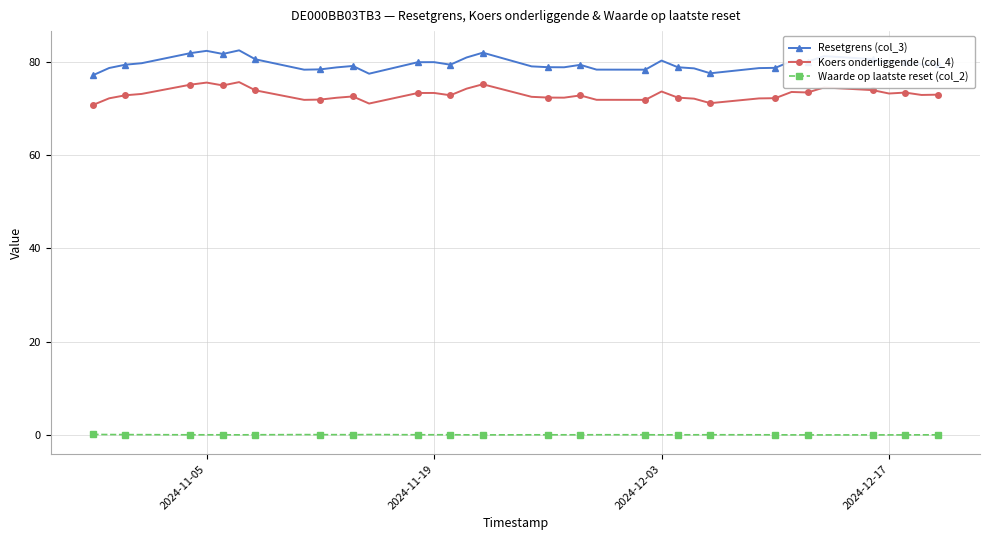

What is the difference between the maximum and minimum values in the Koers onderliggende (col_4) series?

4.9